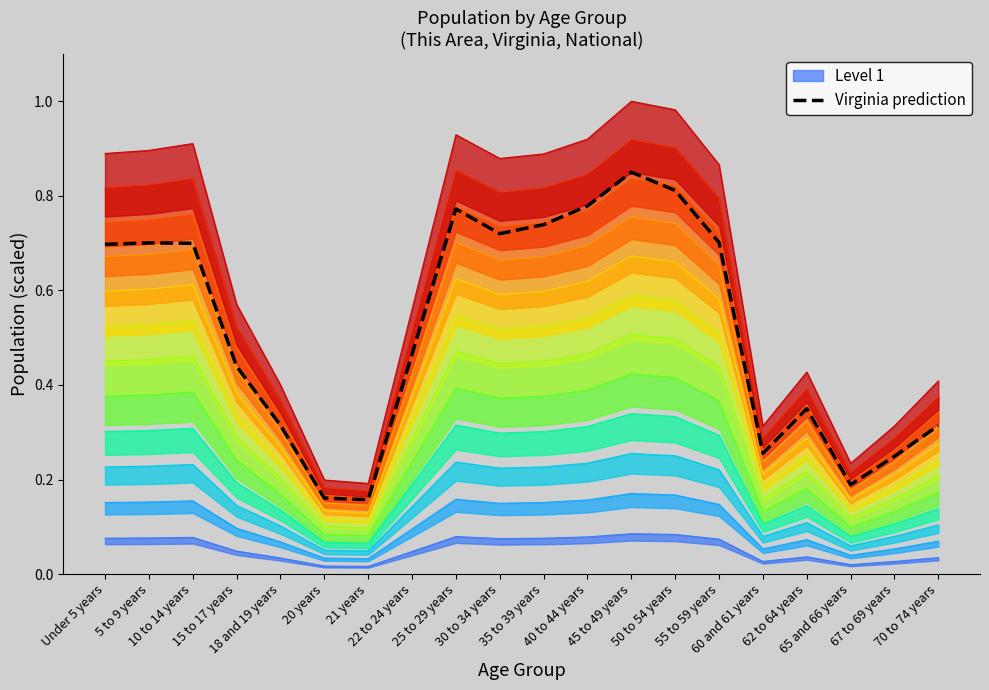

List the labels in order of value, largest first.

45 to 49 years, 50 to 54 years, 40 to 44 years, 25 to 29 years, 35 to 39 years, 30 to 34 years, 55 to 59 years, 5 to 9 years, 10 to 14 years, Under 5 years, 22 to 24 years, 15 to 17 years, 62 to 64 years, 18 and 19 years, 70 to 74 years, 60 and 61 years, 67 to 69 years, 65 and 66 years, 20 years, 21 years